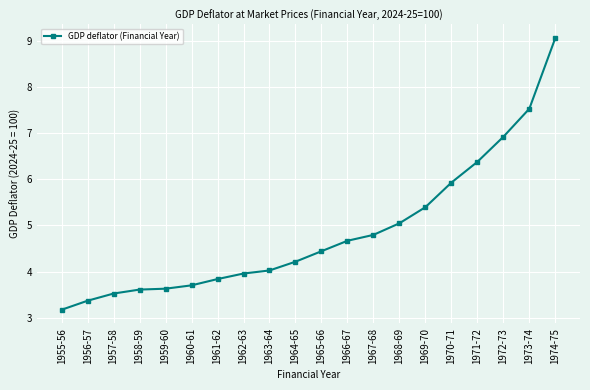

Which has a higher value, 1962-63 or 1974-75?

1974-75